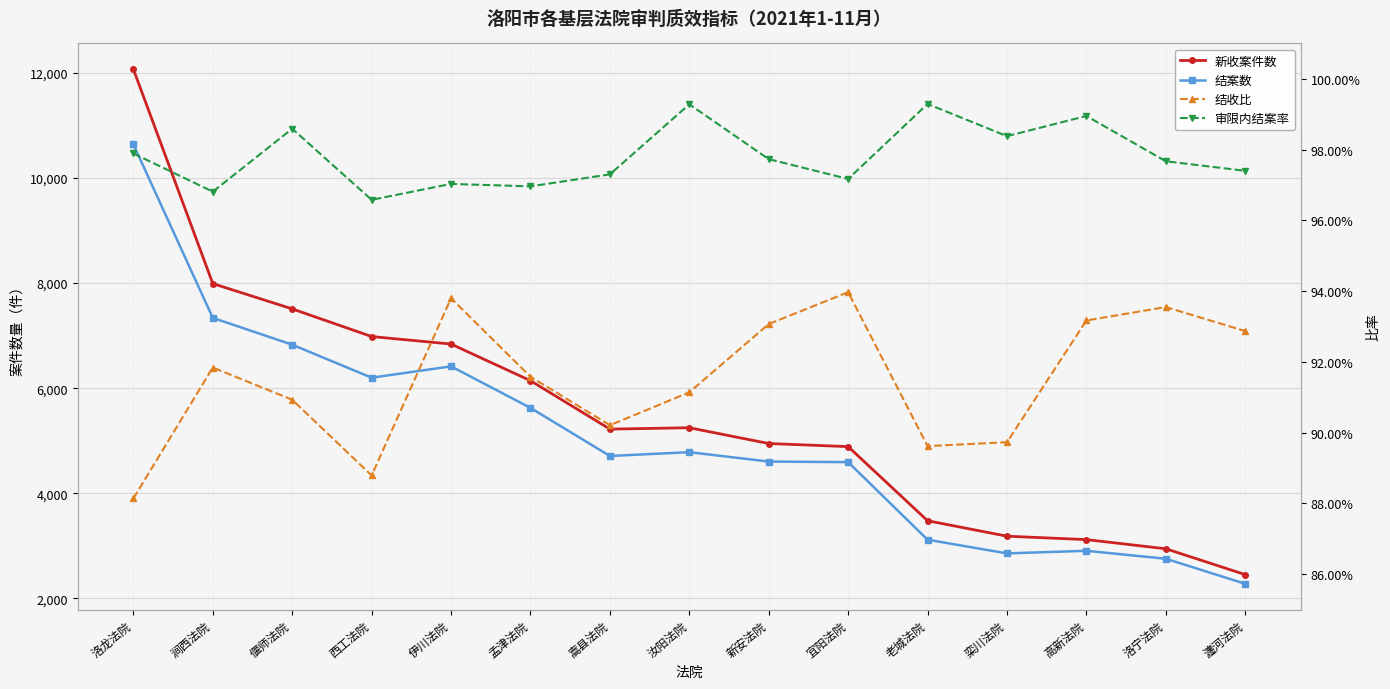

Which series has the largest range (max minus min)?

新收案件数